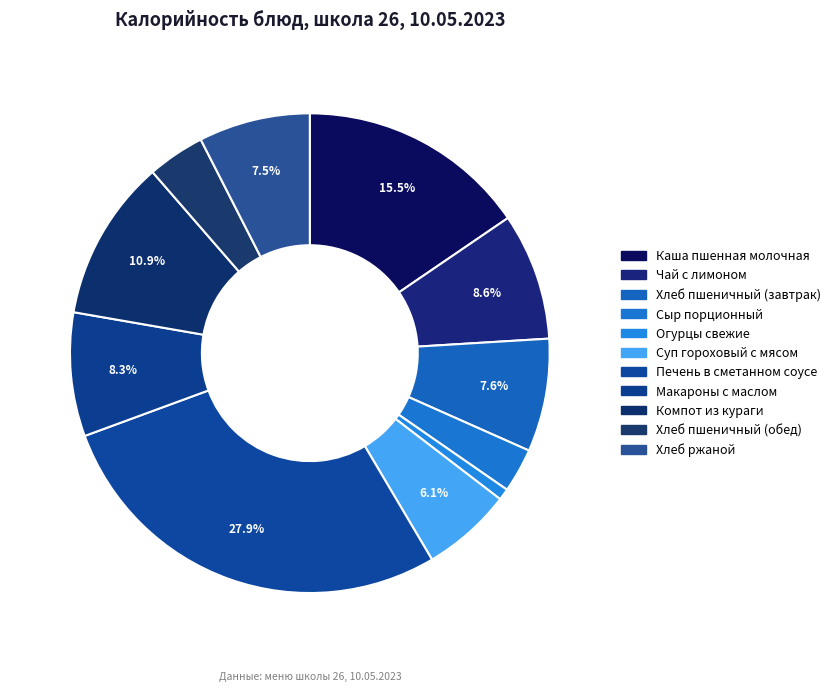

To the nearest percent, what percentage of the pie is Сыр порционный?

3%